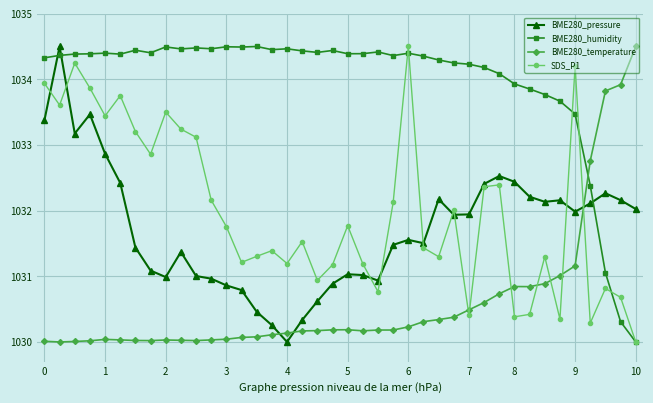

What is the minimum value shown in the chart?

1030.0